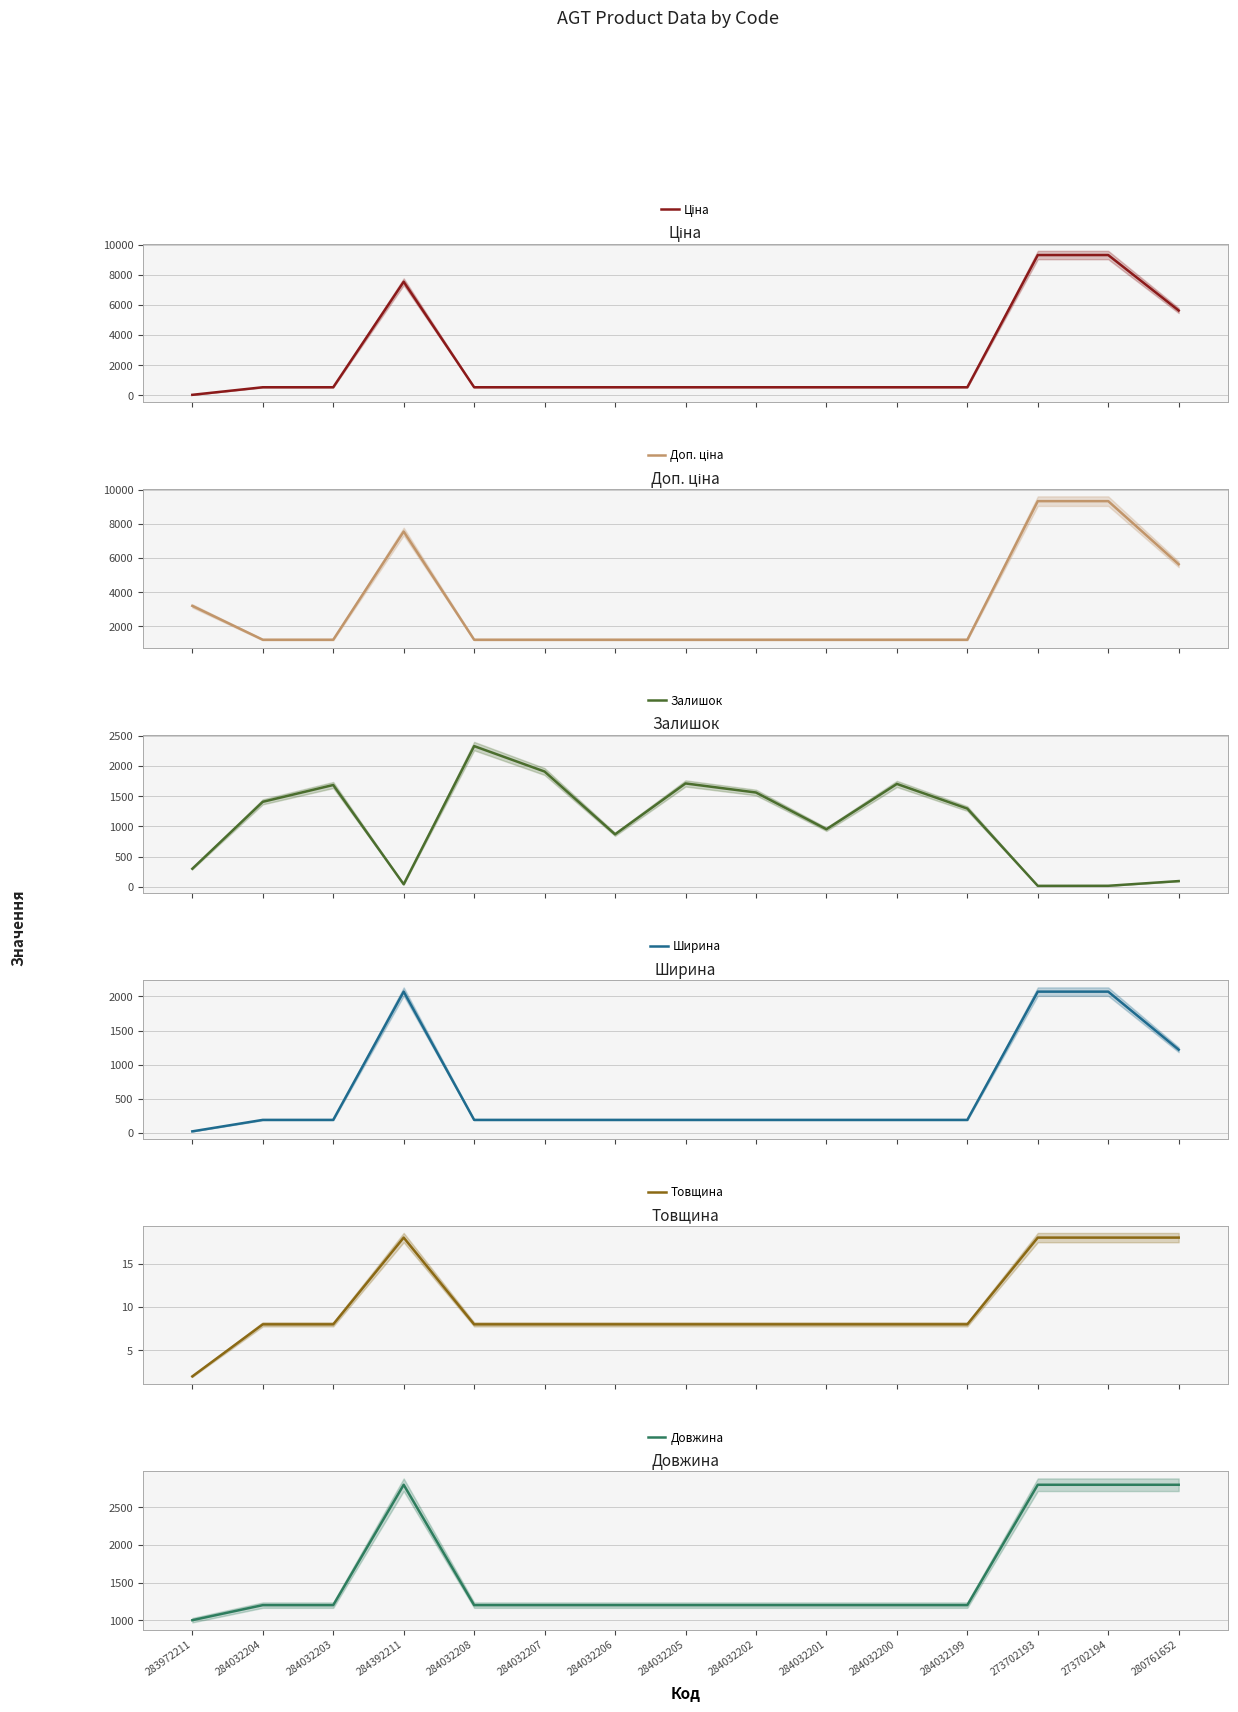

True or false: Довжина and Ширина cross at least once.

False